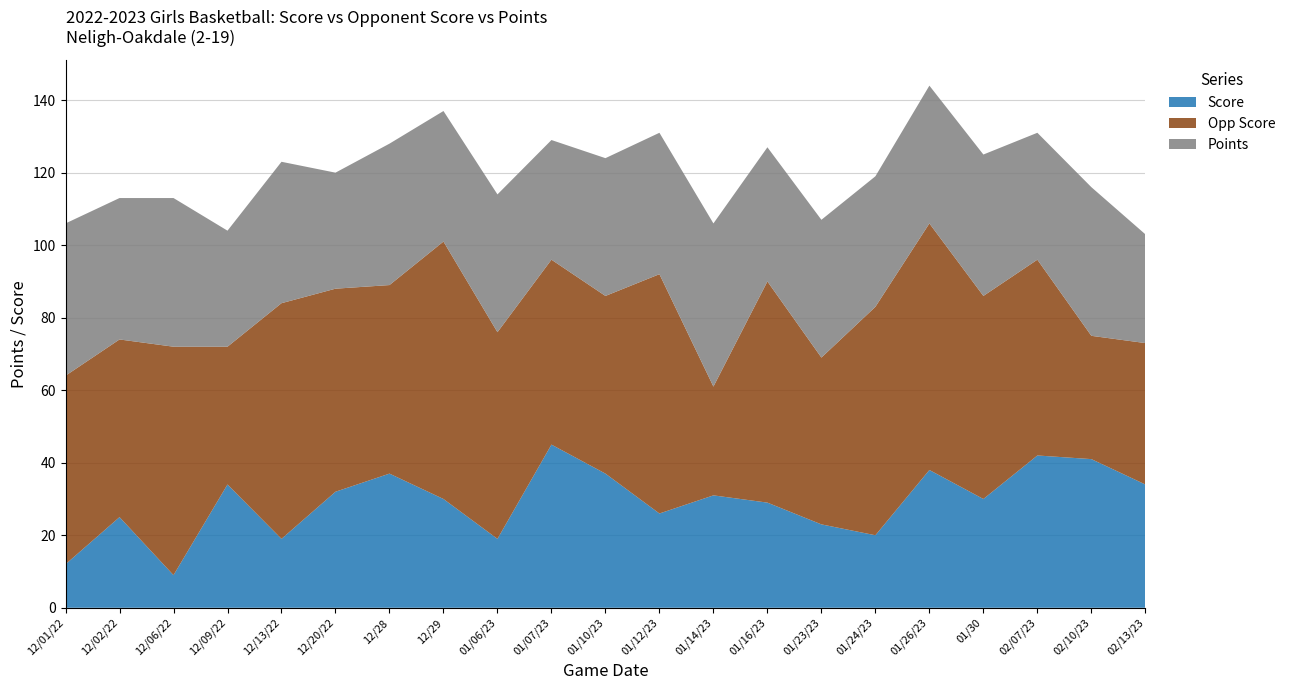

Reading left to right, transcribe all the data shown in this chart.

Score: 12/01/22=12	12/02/22=25	12/06/22=9	12/09/22=34	12/13/22=19	12/20/22=32	12/28=37	12/29=30	01/06/23=19	01/07/23=45	01/10/23=37	01/12/23=26	01/14/23=31	01/16/23=29	01/23/23=23	01/24/23=20	01/26/23=38	01/30=30	02/07/23=42	02/10/23=41	02/13/23=34
Opp Score: 12/01/22=52	12/02/22=49	12/06/22=63	12/09/22=38	12/13/22=65	12/20/22=56	12/28=52	12/29=71	01/06/23=57	01/07/23=51	01/10/23=49	01/12/23=66	01/14/23=30	01/16/23=61	01/23/23=46	01/24/23=63	01/26/23=68	01/30=56	02/07/23=54	02/10/23=34	02/13/23=39
Points: 12/01/22=42	12/02/22=39	12/06/22=41	12/09/22=32	12/13/22=39	12/20/22=32	12/28=39	12/29=36	01/06/23=38	01/07/23=33	01/10/23=38	01/12/23=39	01/14/23=45	01/16/23=37	01/23/23=38	01/24/23=36	01/26/23=38	01/30=39	02/07/23=35	02/10/23=41	02/13/23=30